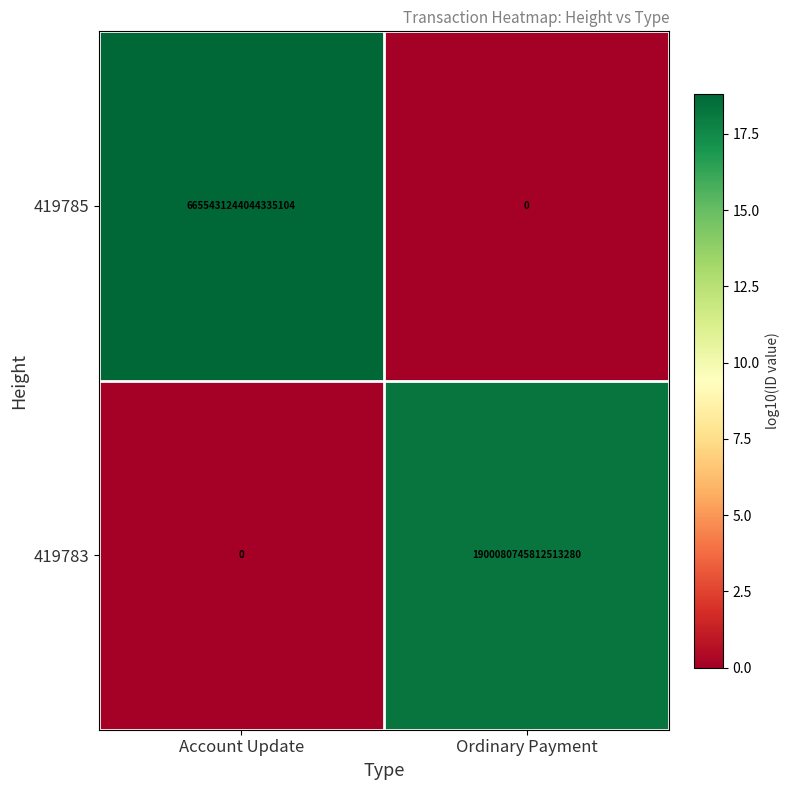

List the series in order of their overall mean, lowest first.

419783, 419785